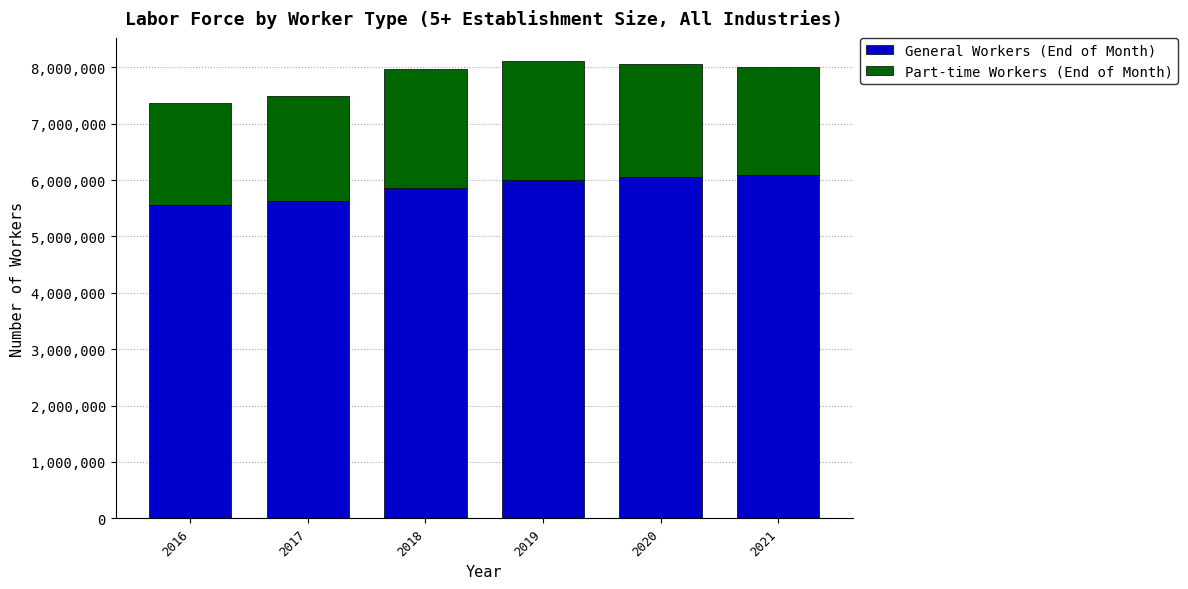

What is the difference between the General Workers (End of Month) values at 2020 and 2016?

508329